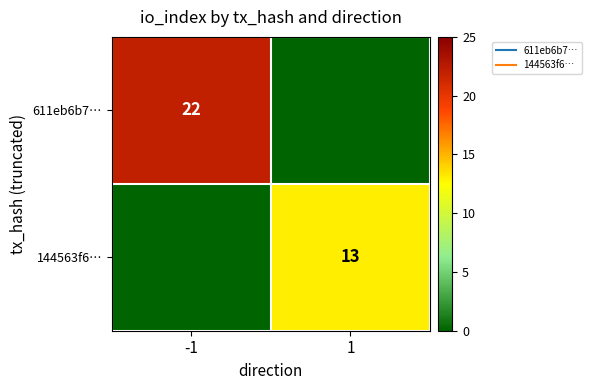

Which series has the largest total across all categories?

611eb6b7…